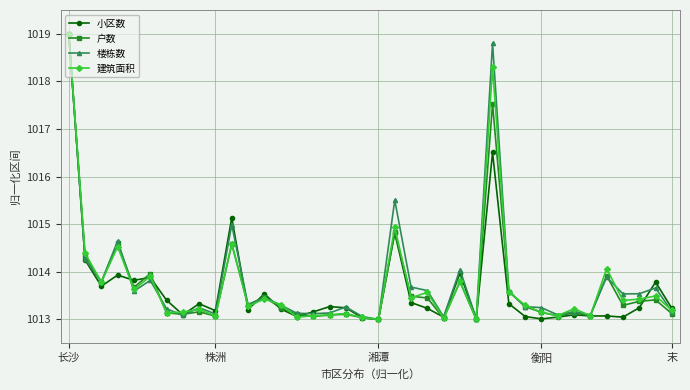

What is the minimum value shown in the chart?

1013.0